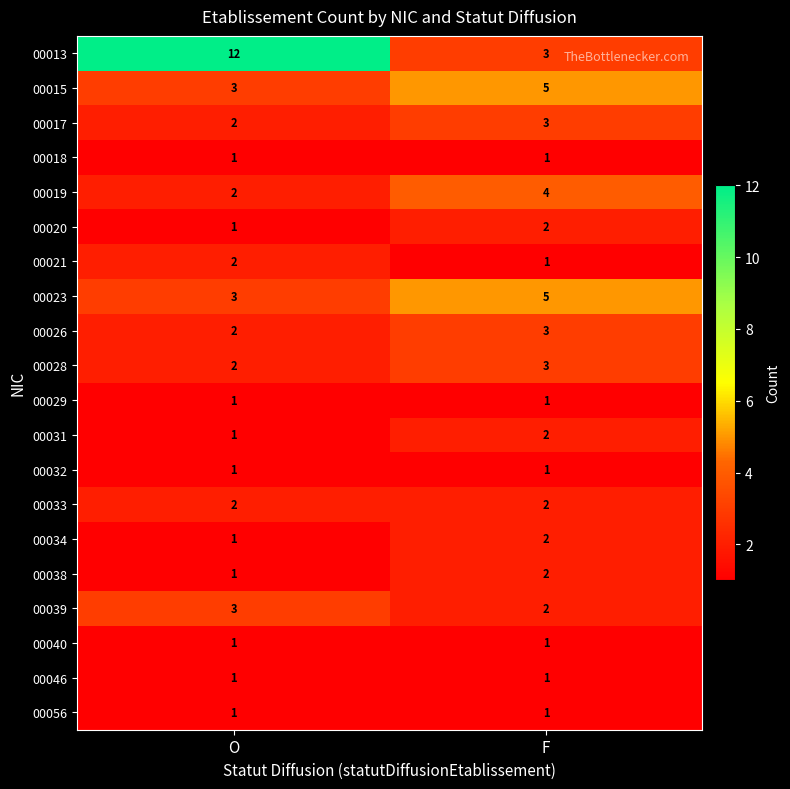

What is the sum of all 00019 values?

6